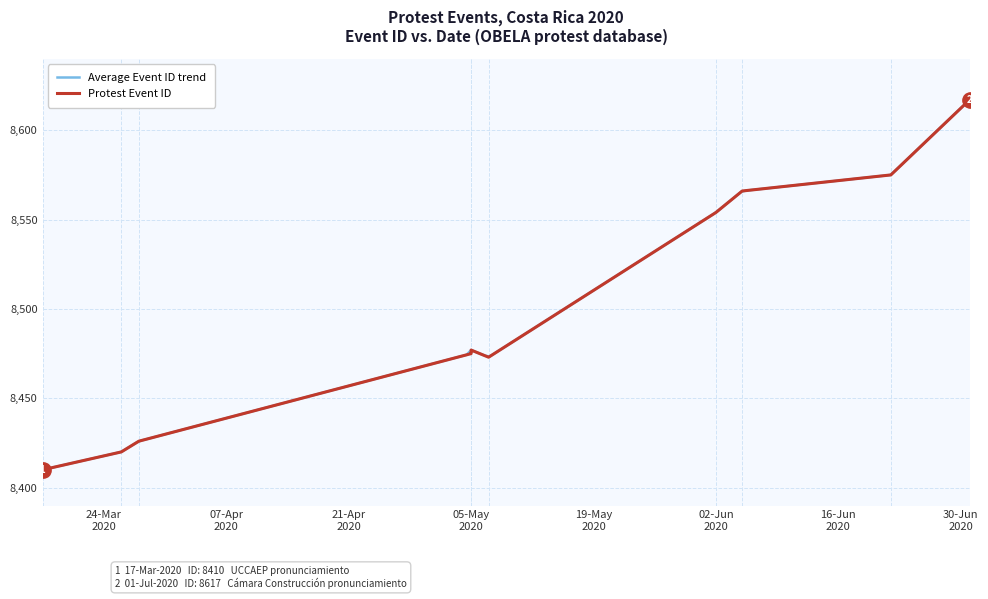

True or false: the data shows 8575 at 2020-06-22.

True